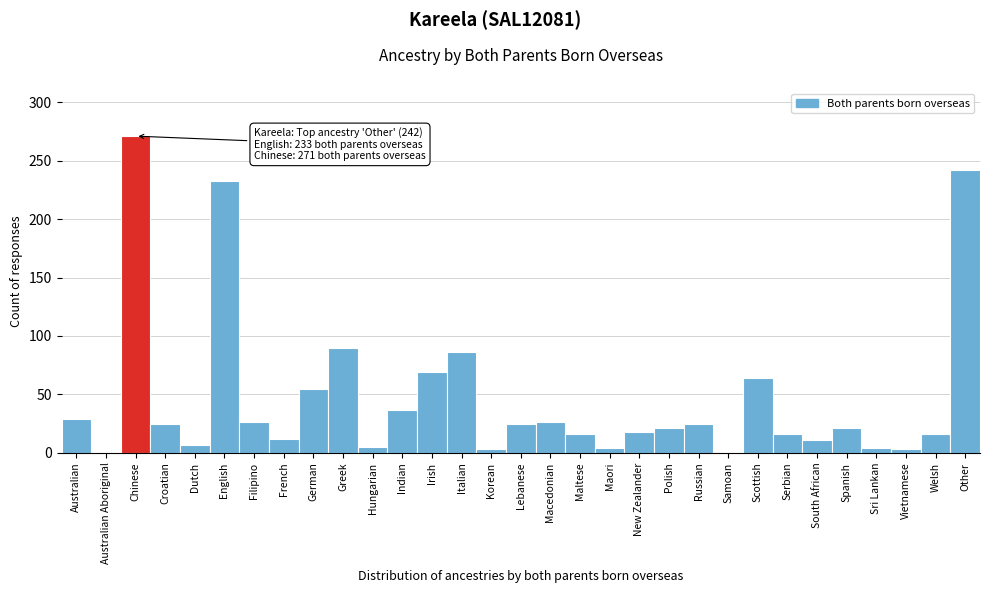

What is the change in value from French to Russian?

+13